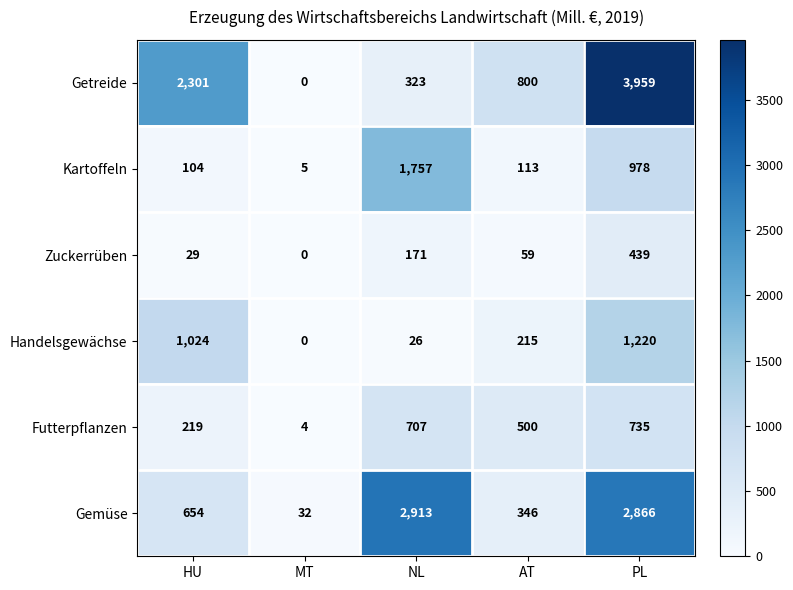

Reading left to right, what are all the values shown in this chart?

Getreide: HU=2301	MT=0	NL=323	AT=800	PL=3959
Kartoffeln: HU=104	MT=5	NL=1757	AT=113	PL=978
Zuckerrüben: HU=29	MT=0	NL=171	AT=59	PL=439
Handelsgewächse: HU=1024	MT=0	NL=26	AT=215	PL=1220
Futterpflanzen: HU=219	MT=4	NL=707	AT=500	PL=735
Gemüse: HU=654	MT=32	NL=2913	AT=346	PL=2866